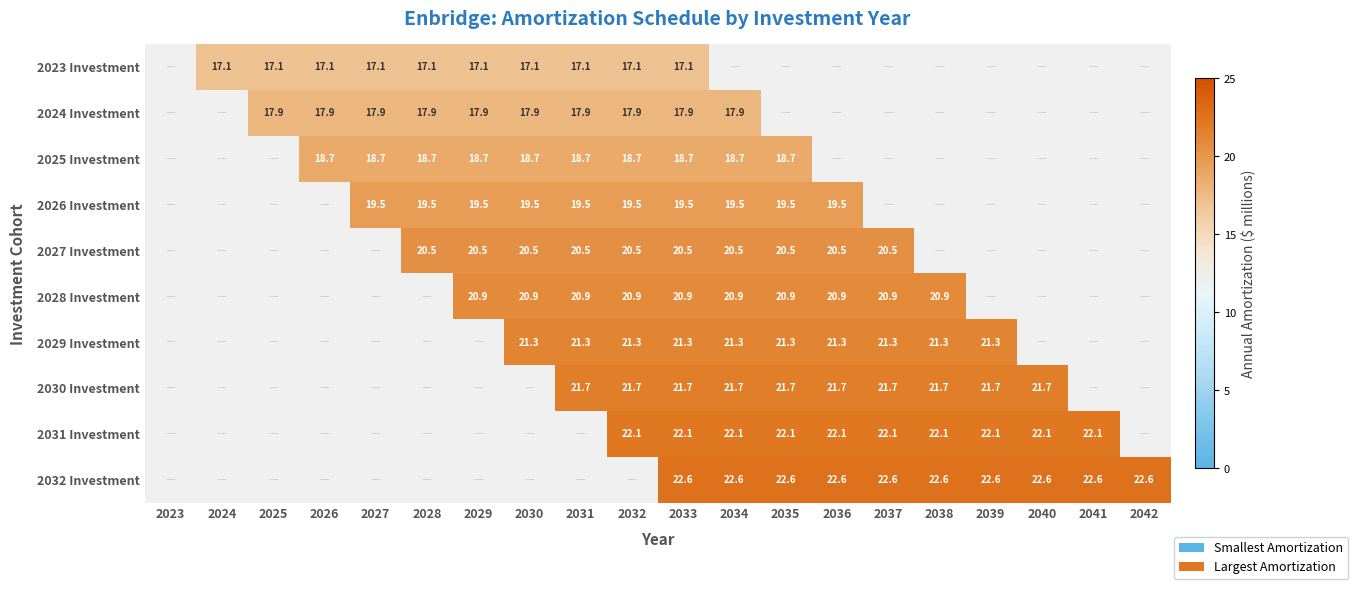

Is it true that 2031 Investment equals 22.1 at 2041?

True